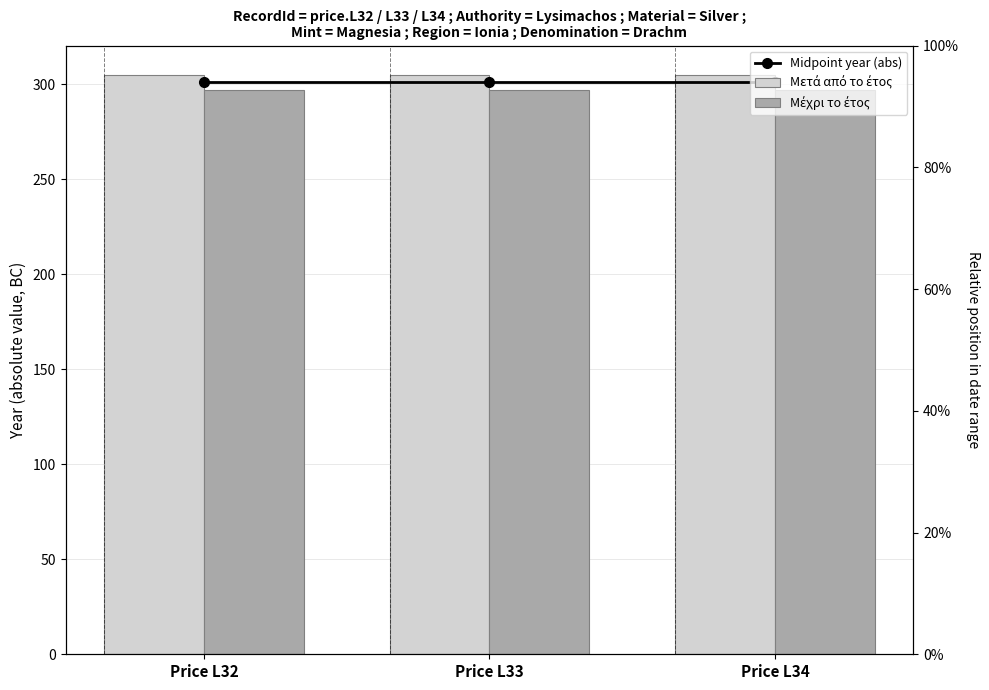

What is the value of the Μετά από το έτος bar at the 3rd from the left?

305